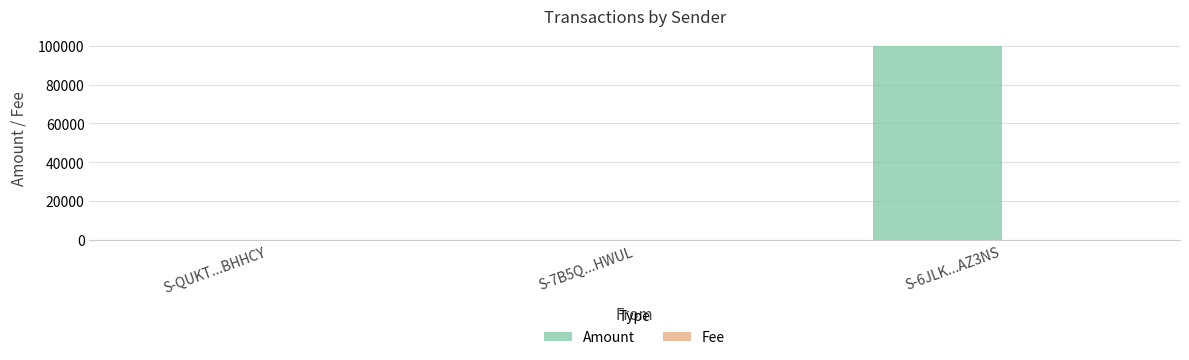

Which label corresponds to the largest value in the chart?

S-6JLK...AZ3NS